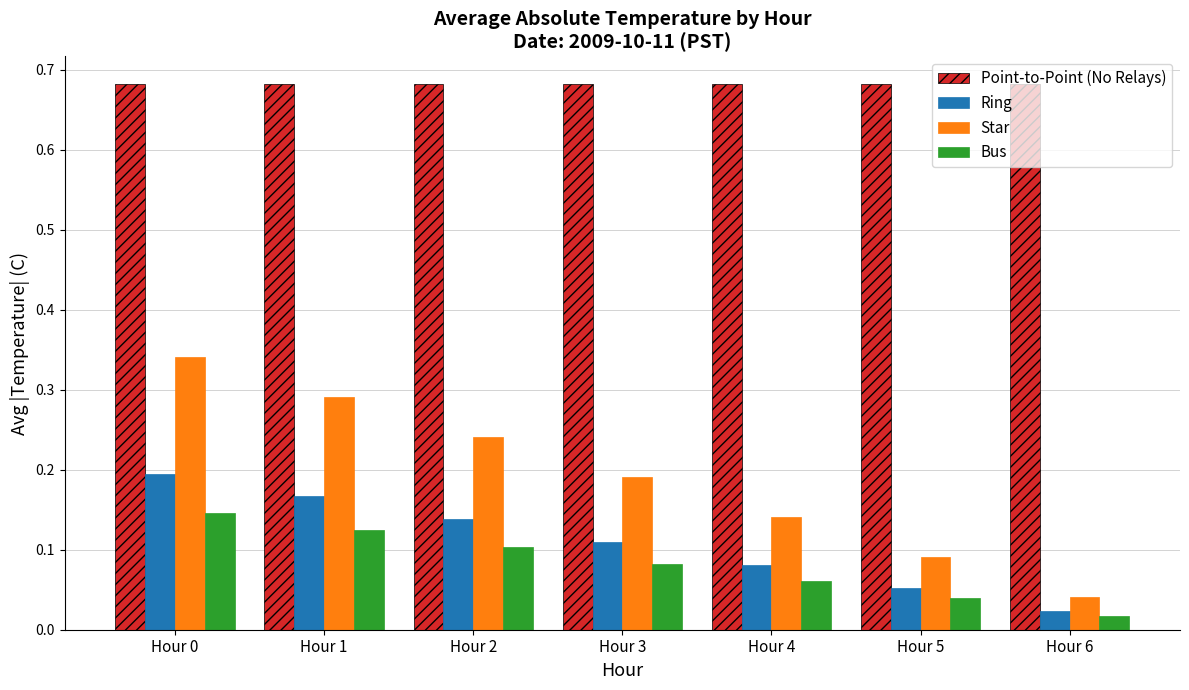

Which series changed the most between Hour 1 and Hour 4?

Star